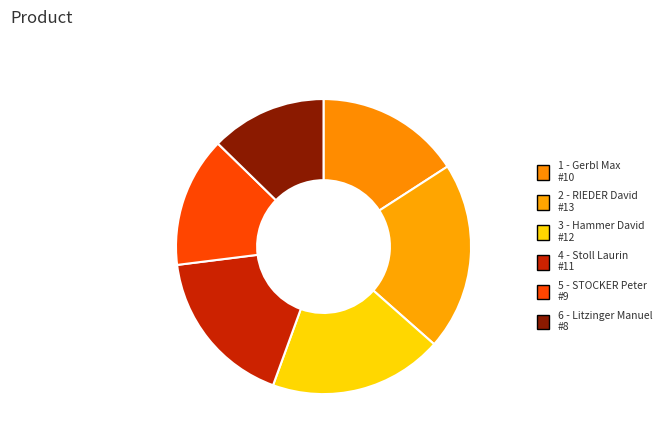

What is the smallest slice in the pie chart?

6 - Litzinger Manuel